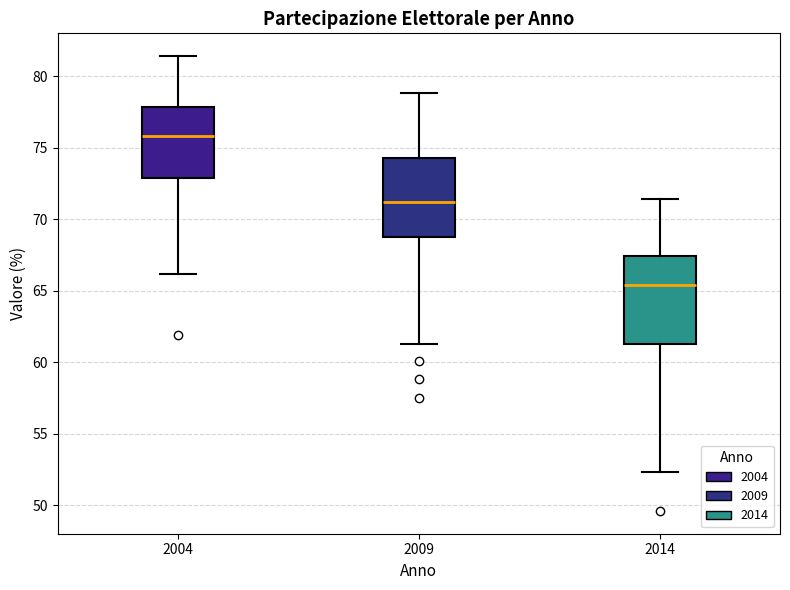

Comparing the boxes themselves (not the whiskers), which one is the tallest?

2014